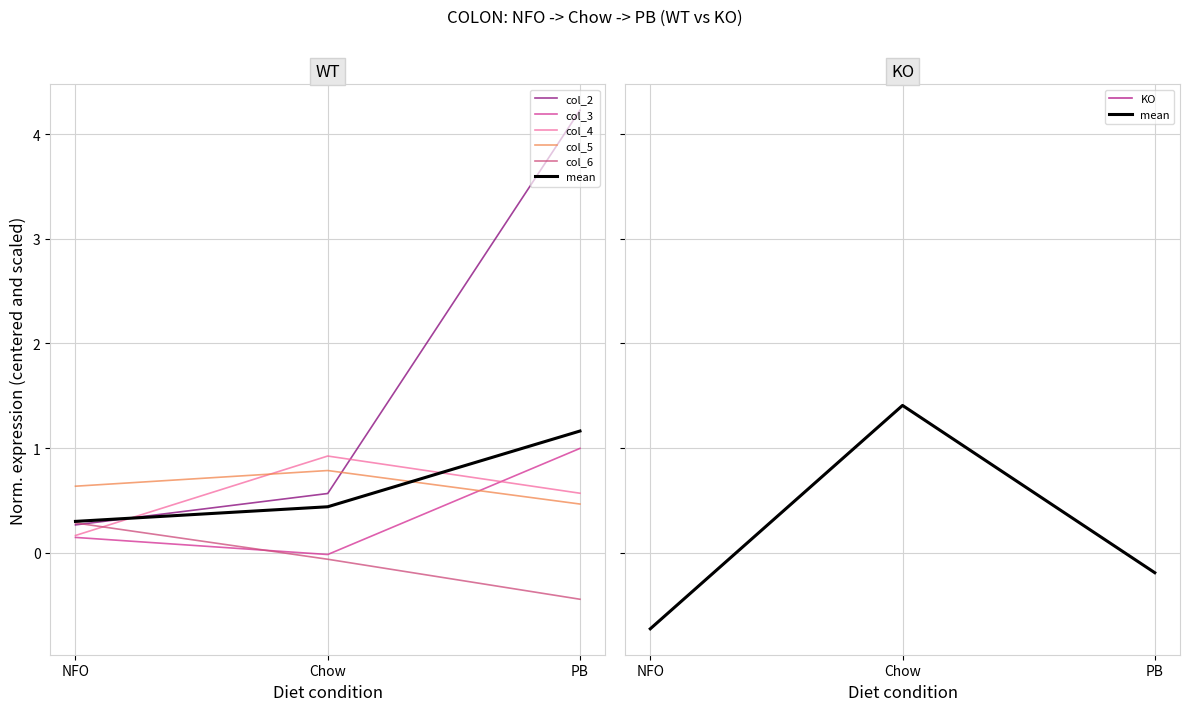

Rank the categories by col_6 value from lowest to highest.

PB, Chow, NFO